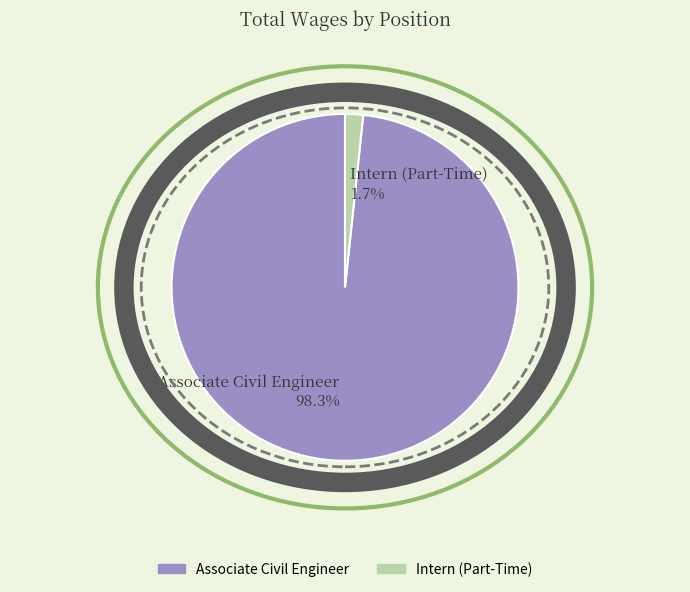

To the nearest percent, what is the average slice percentage?

50%